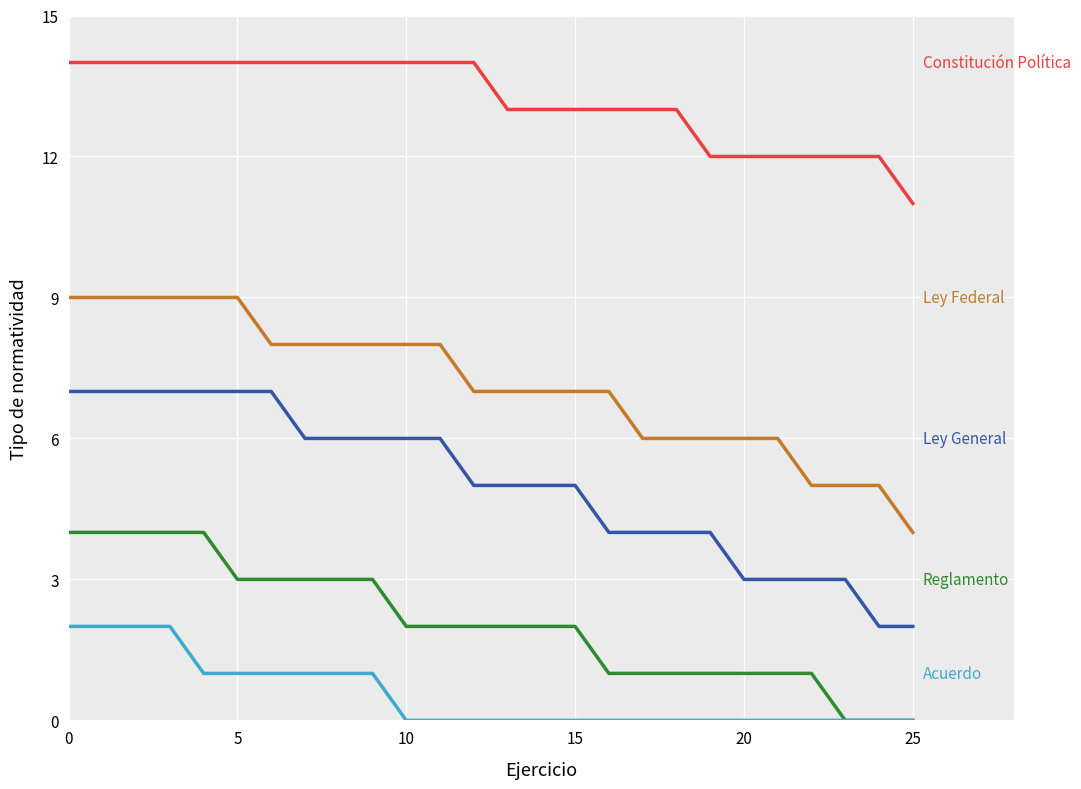

What is the greatest value displayed?

14